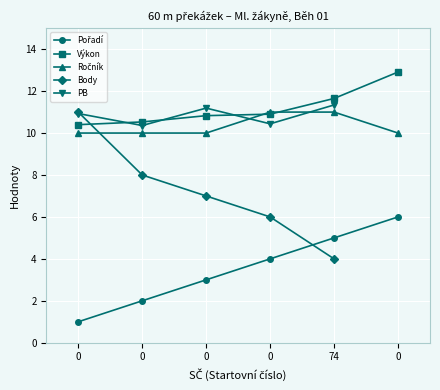

Count the number of data series in this chart.

5